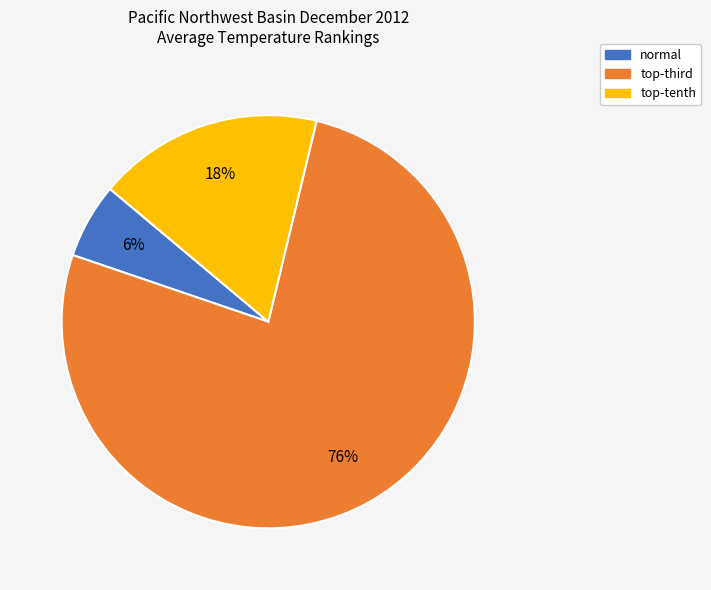

Does any single category account for the majority?

Yes